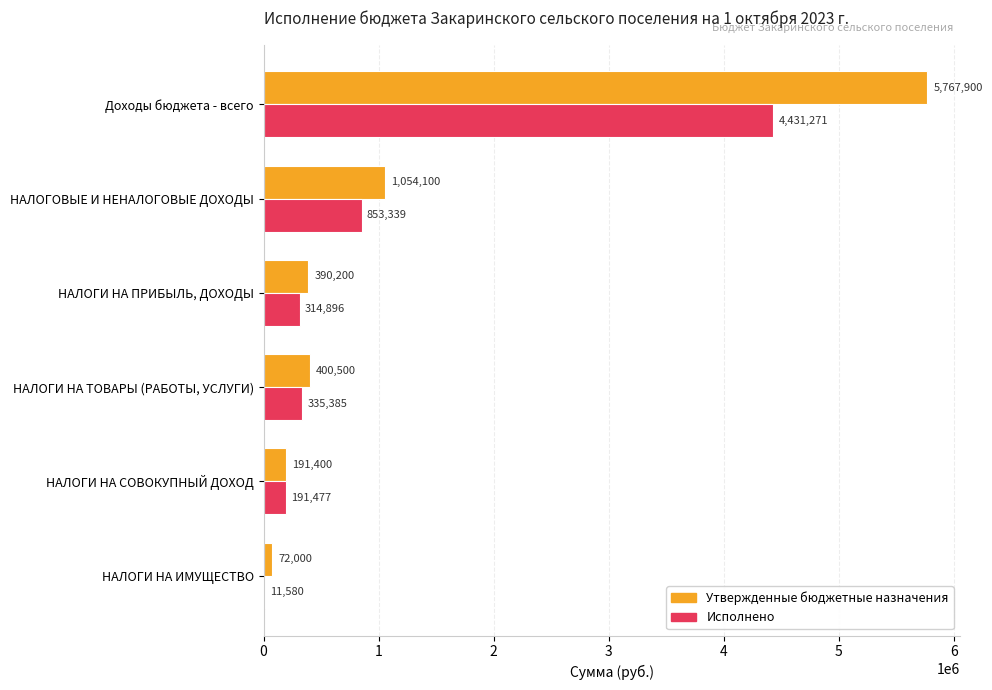

The value of Исполнено at НАЛОГИ НА ИМУЩЕСТВО is 11579.9. True or false?

True